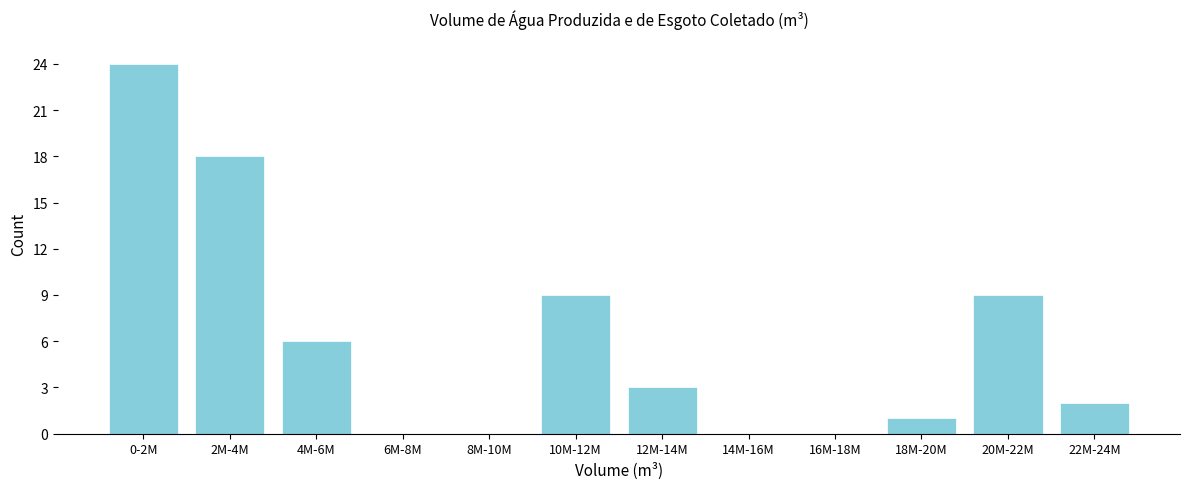

Reading left to right, list all the values displayed in this chart.

0-2M=24	2M-4M=18	4M-6M=6	6M-8M=0	8M-10M=0	10M-12M=9	12M-14M=3	14M-16M=0	16M-18M=0	18M-20M=1	20M-22M=9	22M-24M=2